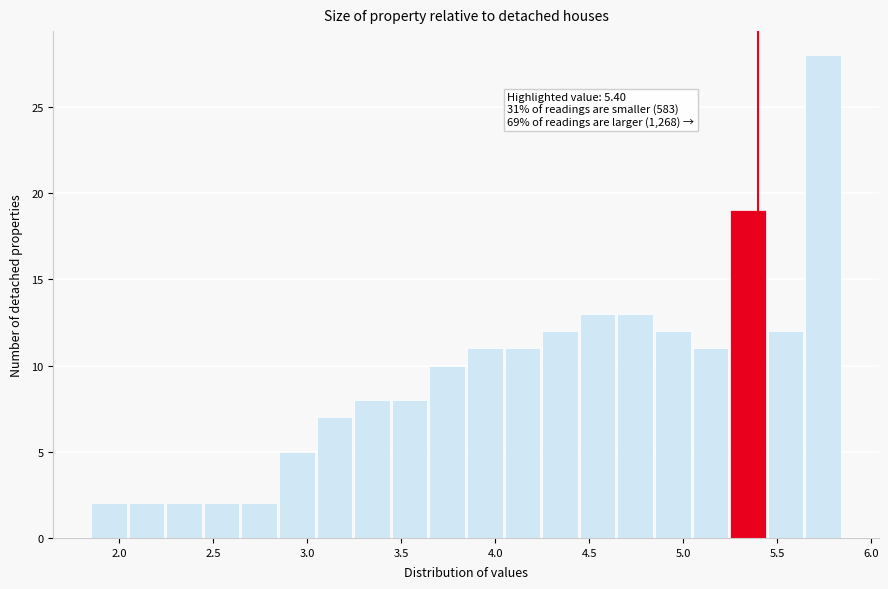

Which range on the x-axis has the tallest bar?

5.65 to 5.85